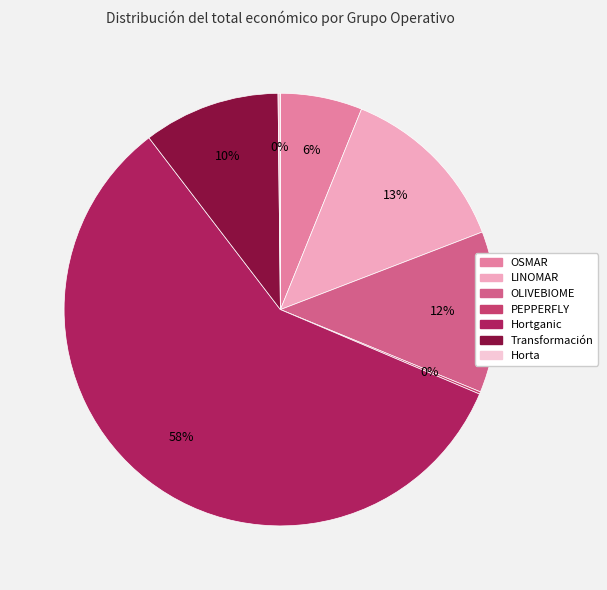

Which category has the biggest portion of the pie?

Hortganic